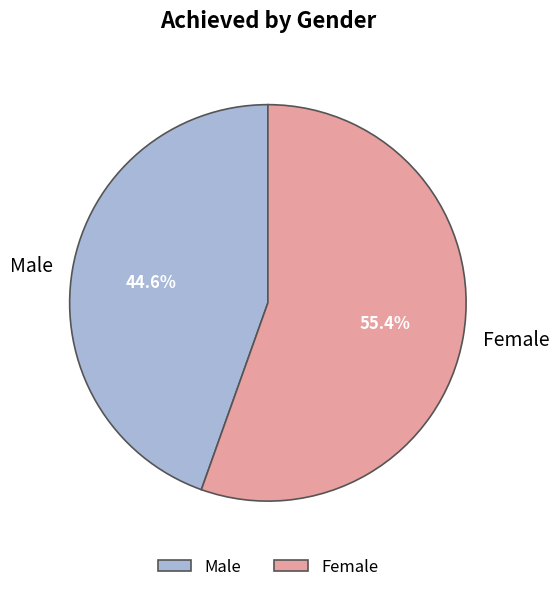

To the nearest percent, what is the combined percentage of Male and Female?

100%